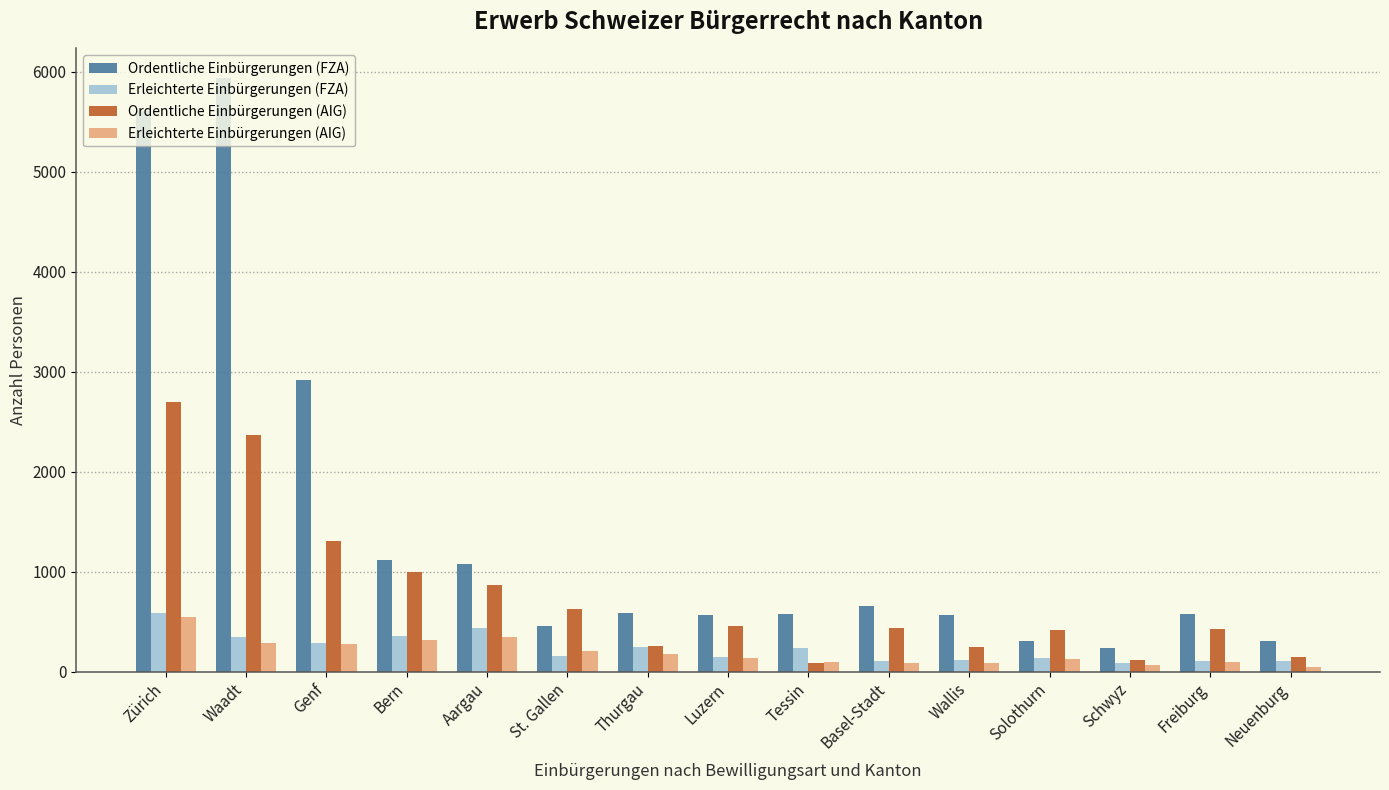

What is the label of the 8th bar from the left?

Luzern